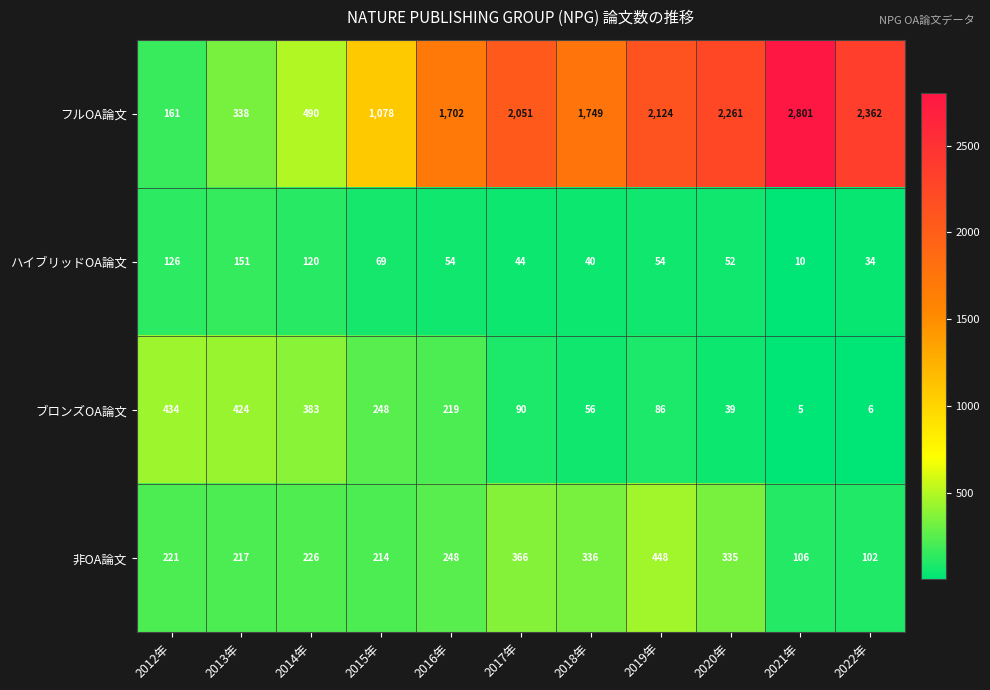

What is the sum of the 非OA論文 values at 2019年 and 2017年?

814